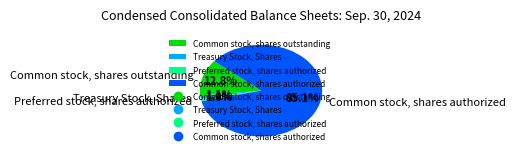

To the nearest percent, what is the combined percentage of Common stock, shares outstanding and Common stock, shares authorized?

98%